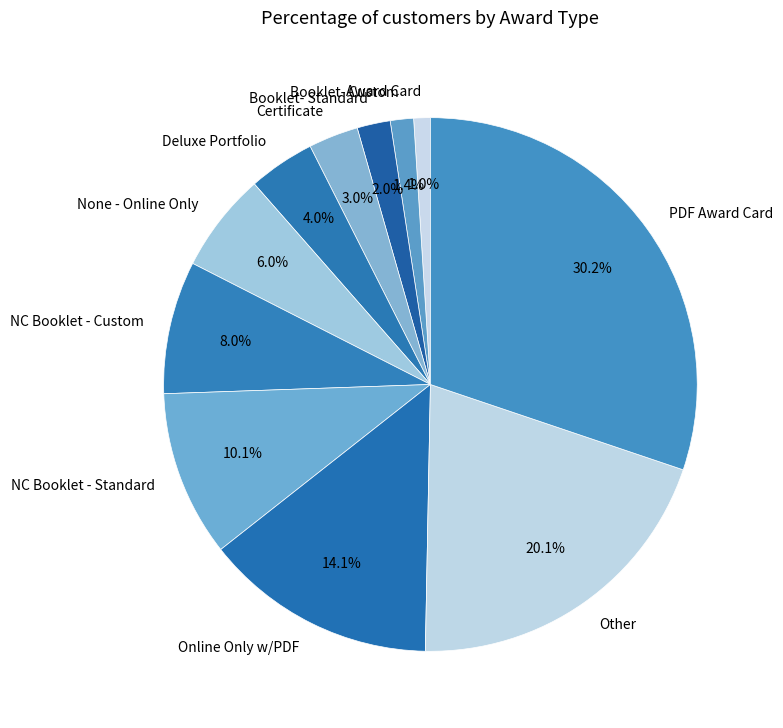

To the nearest percent, what is the difference between the largest and smallest slice percentages?

29%